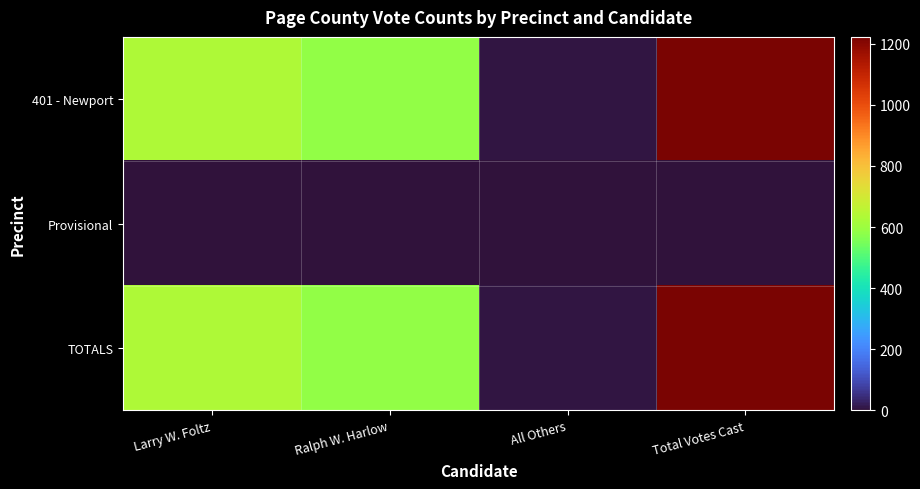

Reading left to right, what are all the values shown in this chart?

401 - Newport: Larry W. Foltz=633	Ralph W. Harlow=584	All Others=5	Total Votes Cast=1222
Provisional: Larry W. Foltz=0	Ralph W. Harlow=0	All Others=0	Total Votes Cast=0
TOTALS: Larry W. Foltz=633	Ralph W. Harlow=584	All Others=5	Total Votes Cast=1222